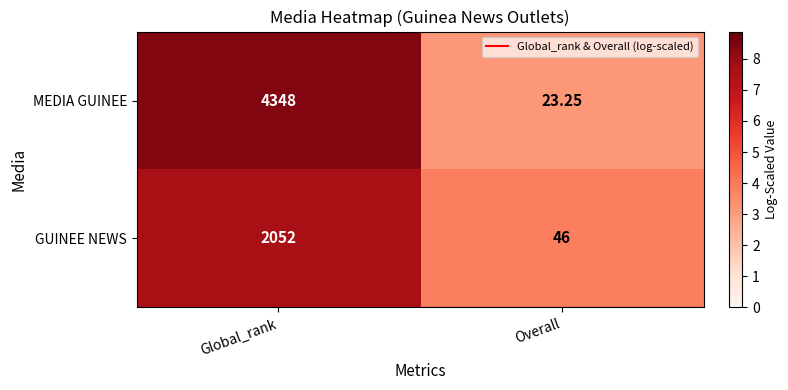

At which label does MEDIA GUINEE reach its peak?

Global_rank